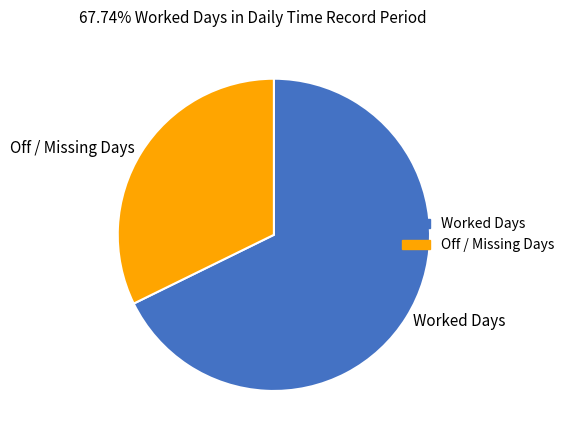

Count the number of slices in the pie.

2